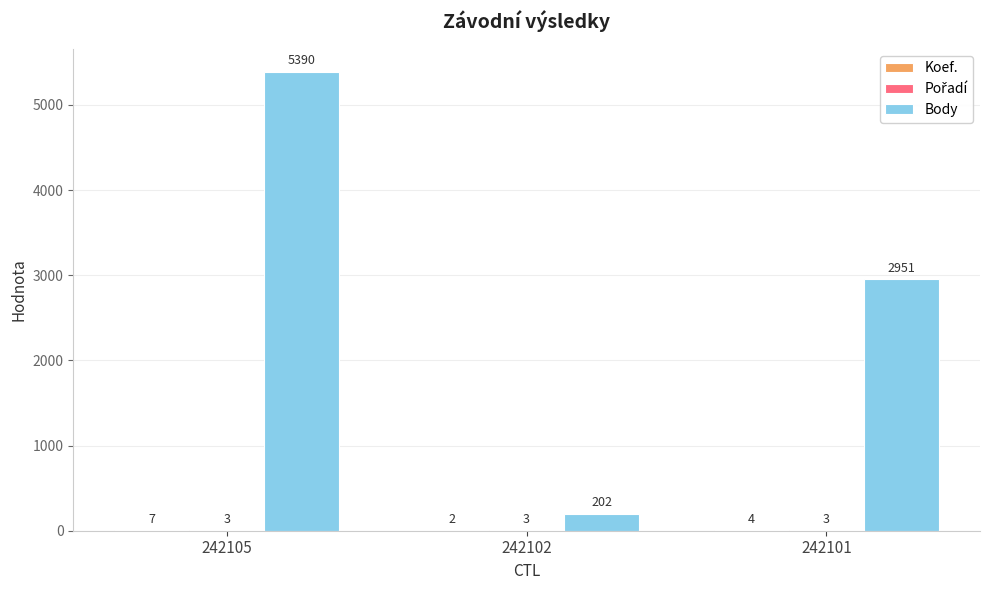

At which category is the sum across all series the highest?

242105